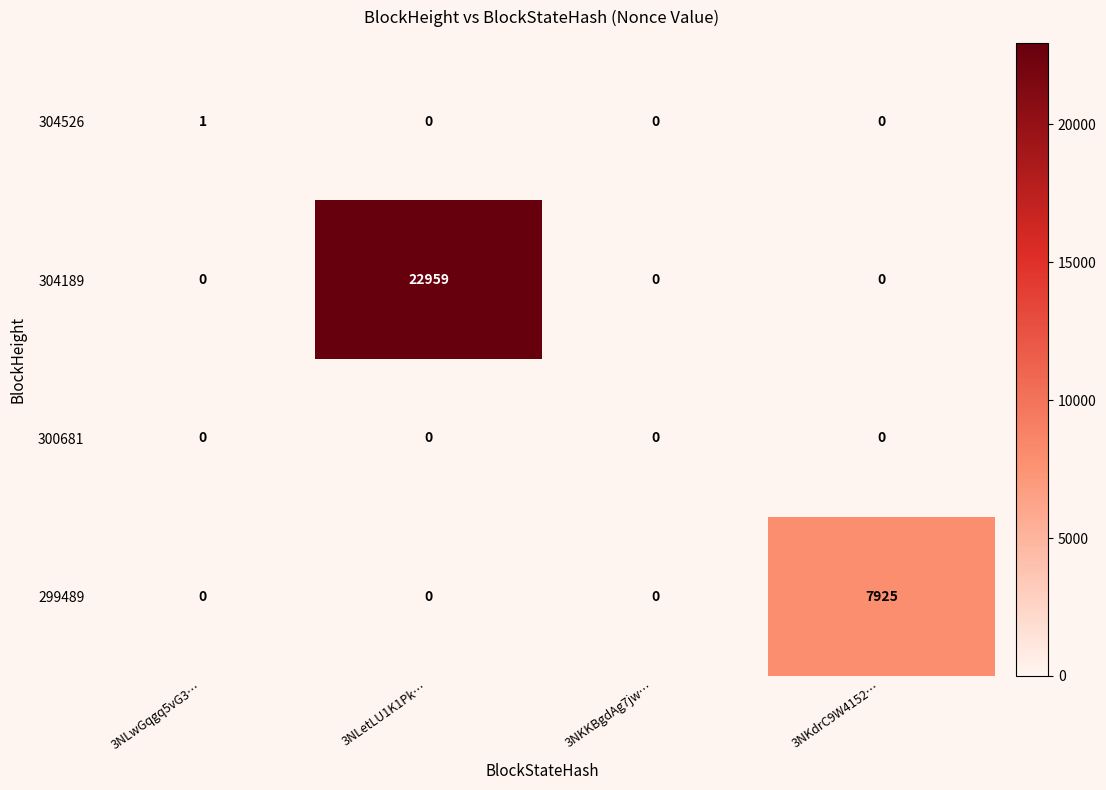

How many 304526 values are between 0 and 1?

4